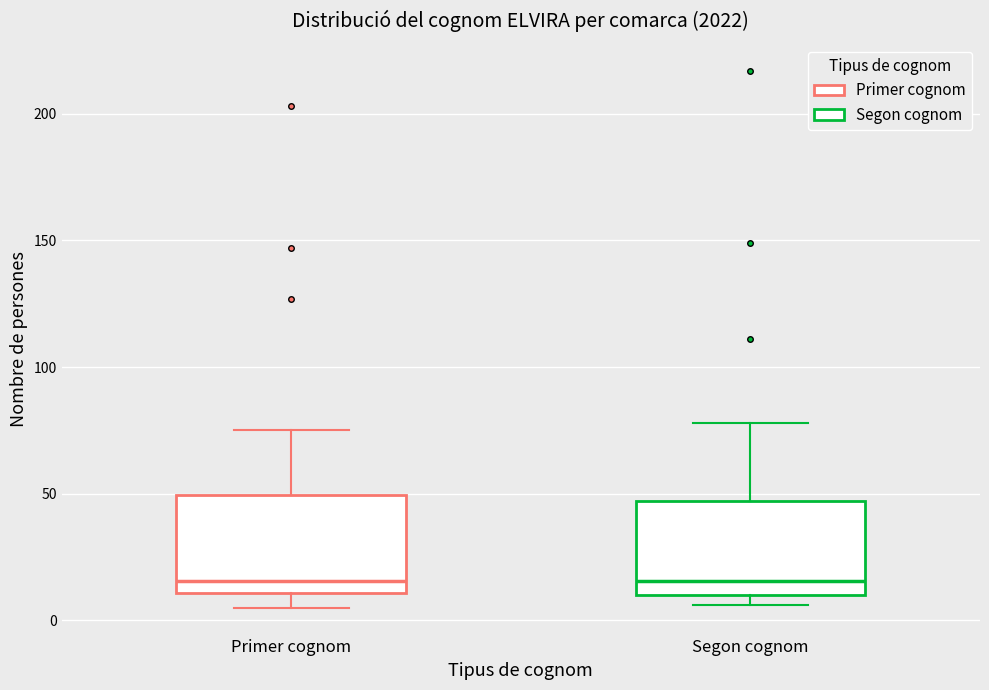

Where is the upper edge of the box for Primer cognom on the y-axis? The values are not printed on the chart, so give them approximately, as read against the axis.

50